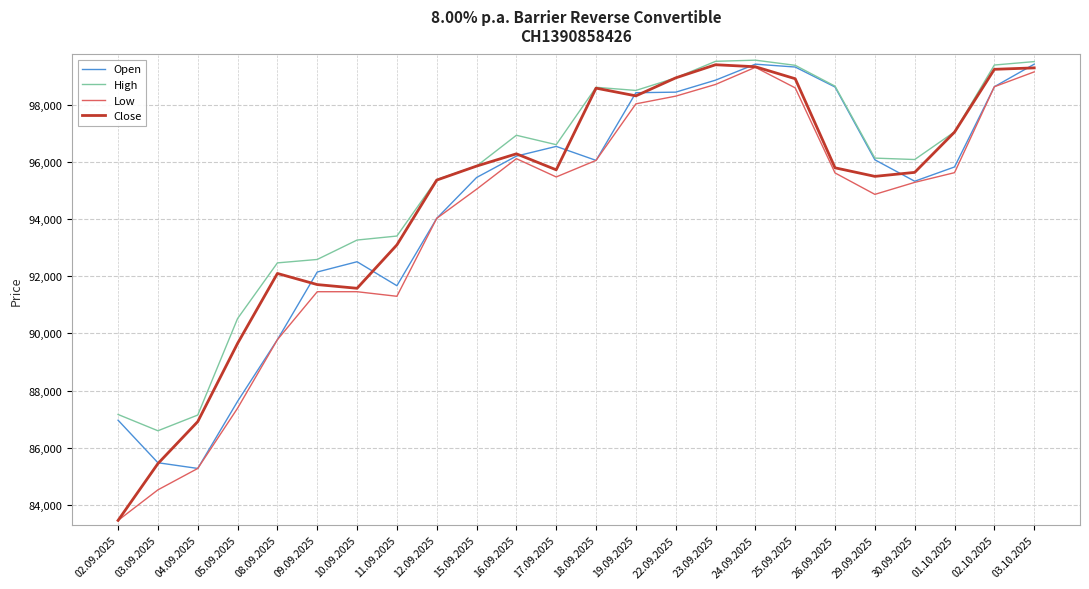

Which series has the largest range (max minus min)?

Close